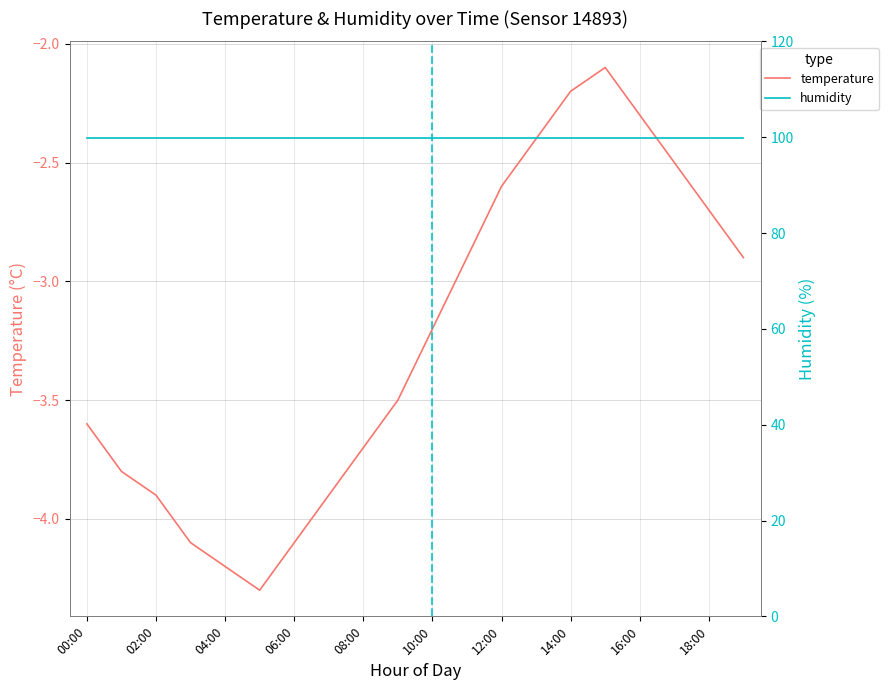

Is the value of humidity at 11 greater than the value of temperature at 14:00?

Yes